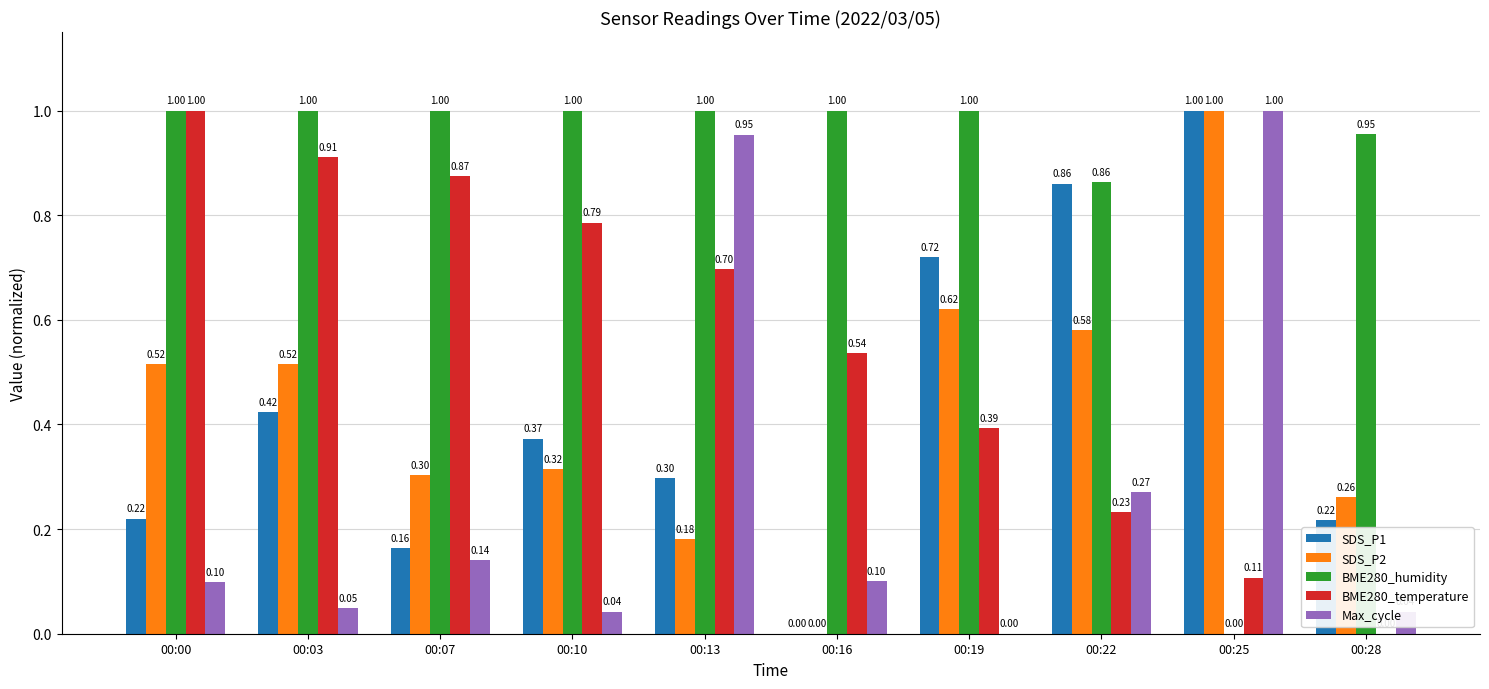

Between 00:00 and 00:07, which series saw the biggest shift?

SDS_P2